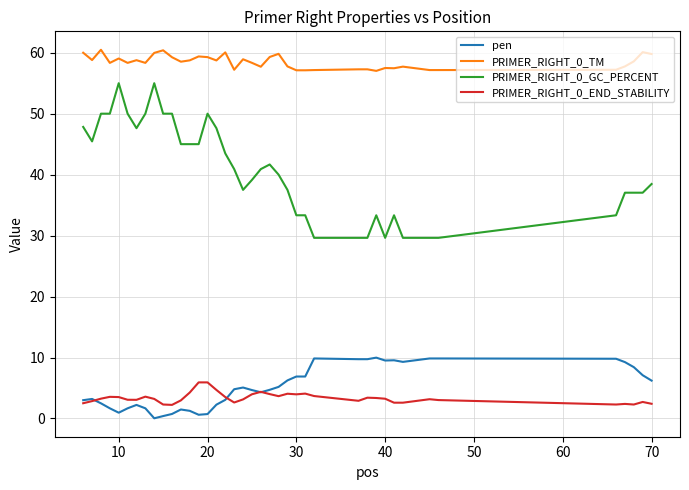

What is the lowest value of the PRIMER_RIGHT_0_GC_PERCENT series?

29.6